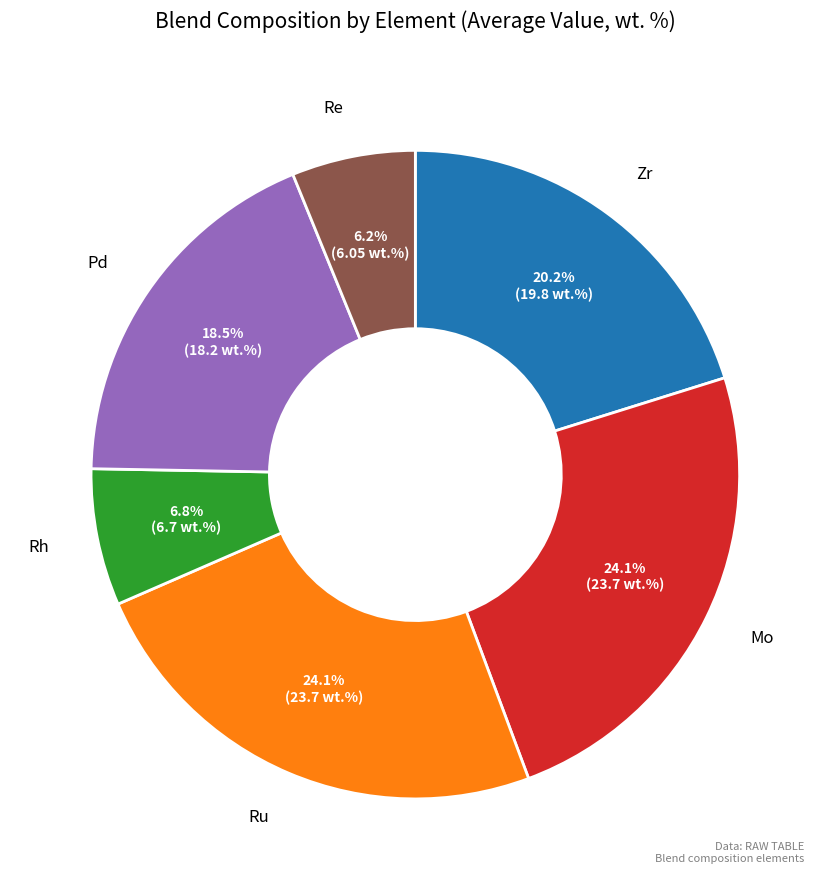

How many segments does this pie chart have?

6